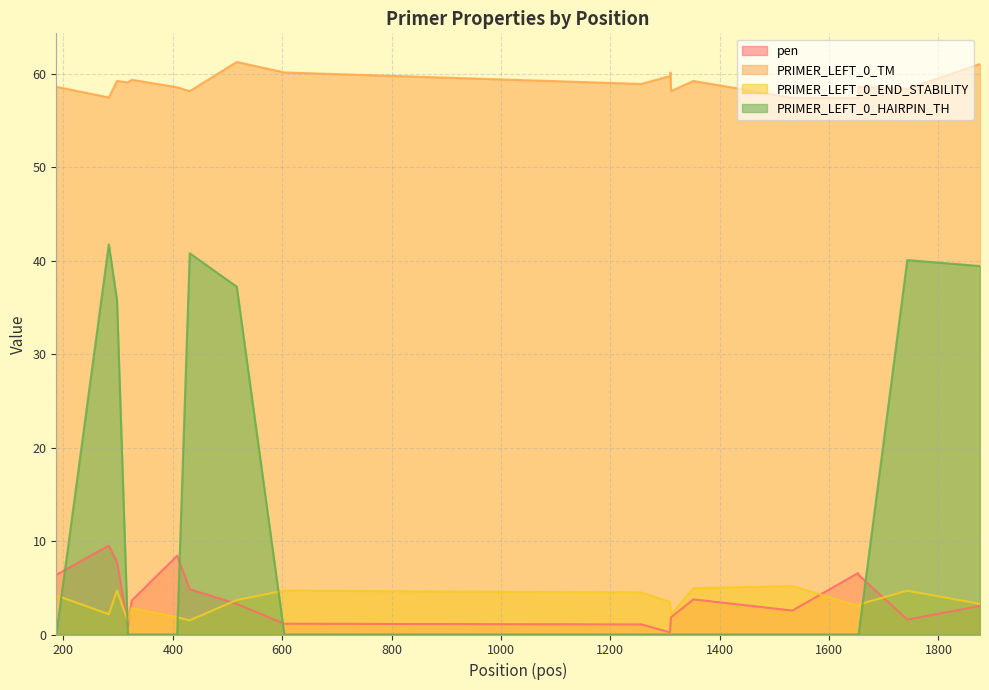

How many lines are shown in the chart?

4